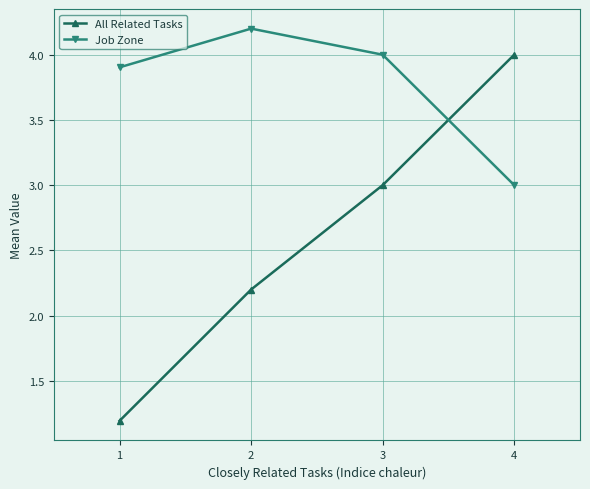

How many lines are shown in the chart?

2